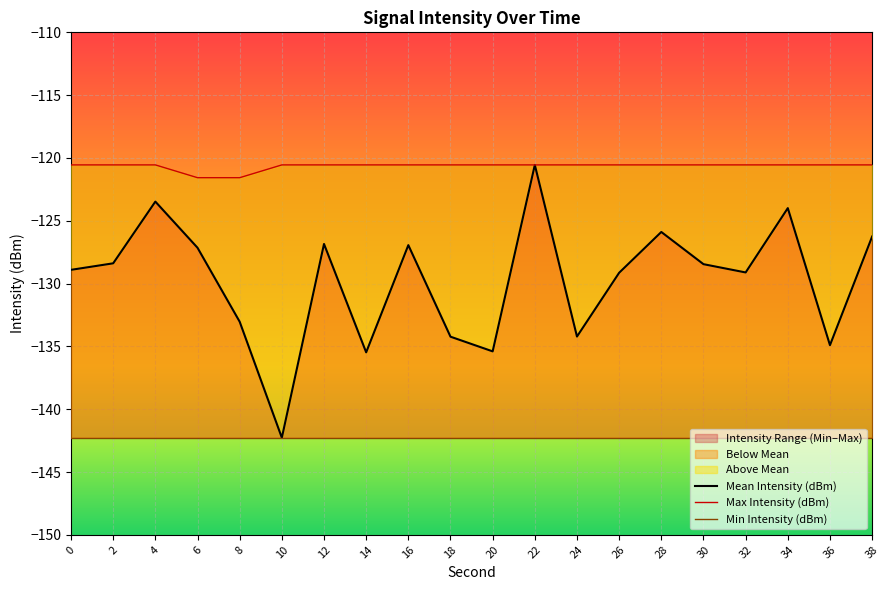

Which has a higher value, 24 or 36?

24